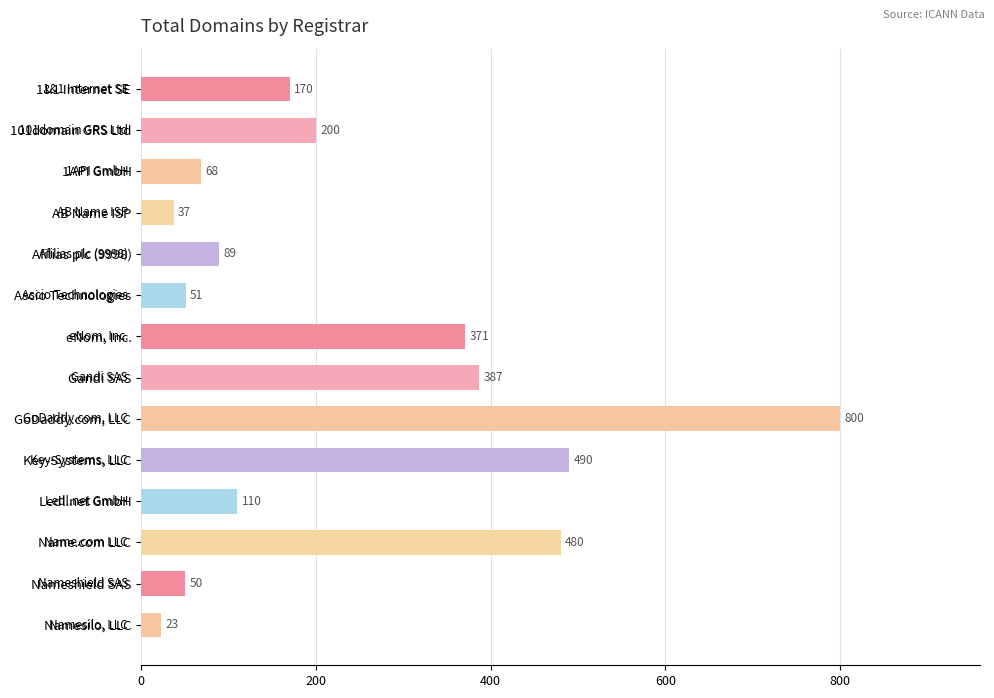

What is the average value?

238